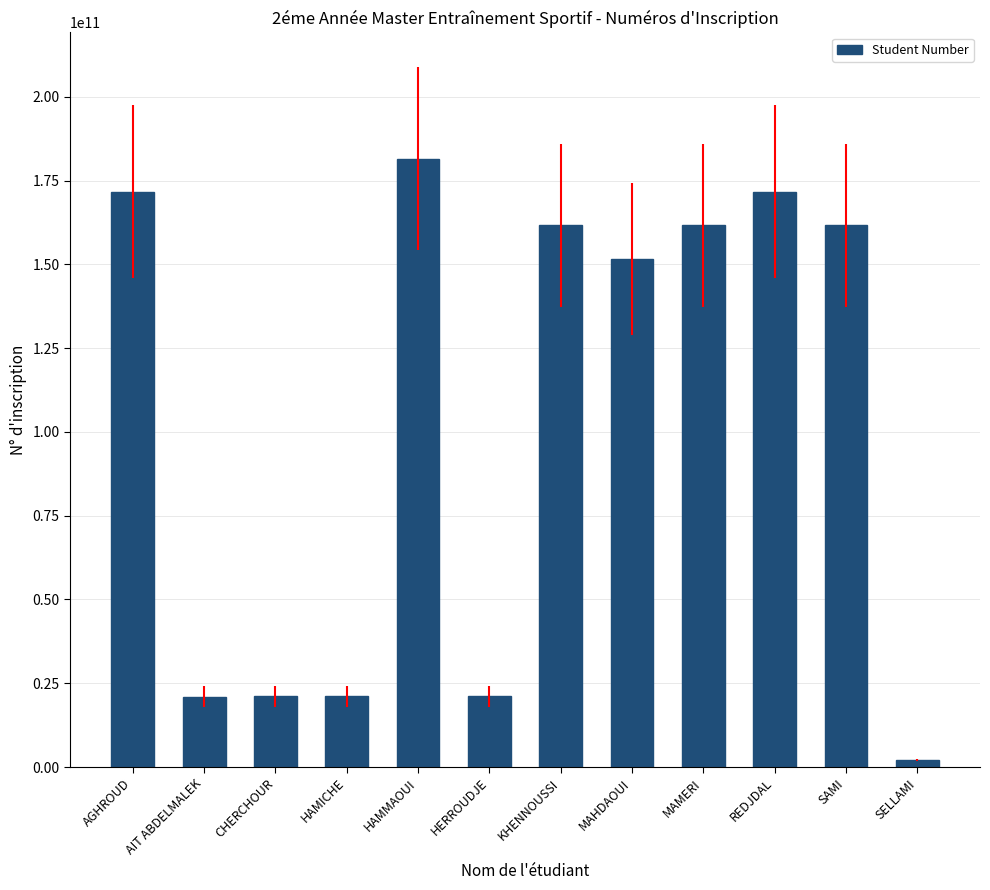

What is the average value?

103983210682